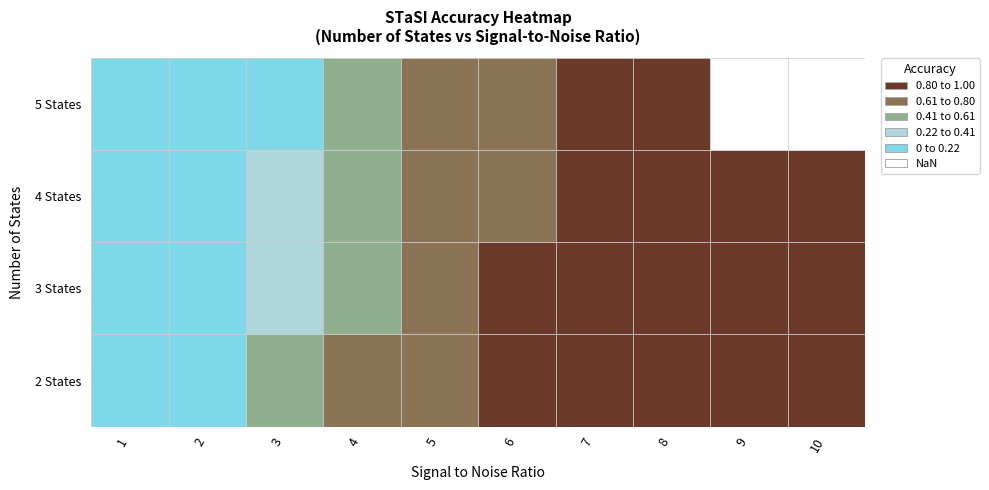

Which series has the largest total across all categories?

2